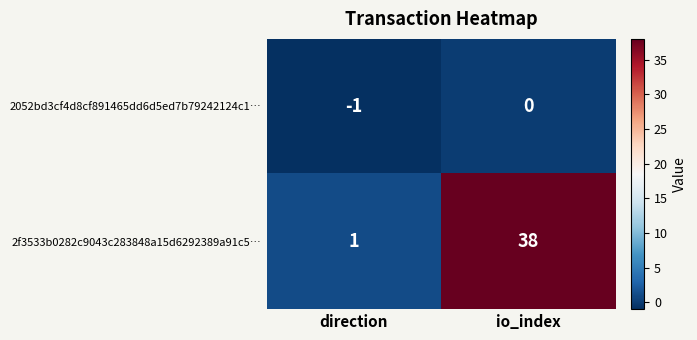

List the series in order of their peak value, highest first.

2f3533b0282c9043c283848a15d6292389a91c5…, 2052bd3cf4d8cf891465dd6d5ed7b79242124c1…